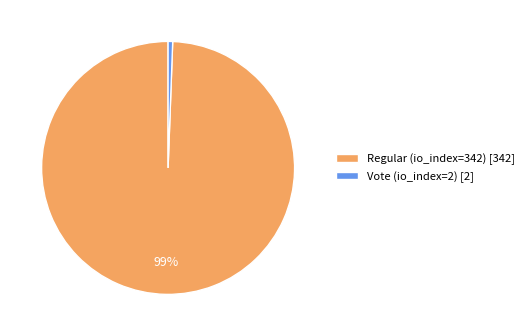

Combined, do Vote (io_index=2) [2] and Regular (io_index=342) [342] account for over 50%?

Yes